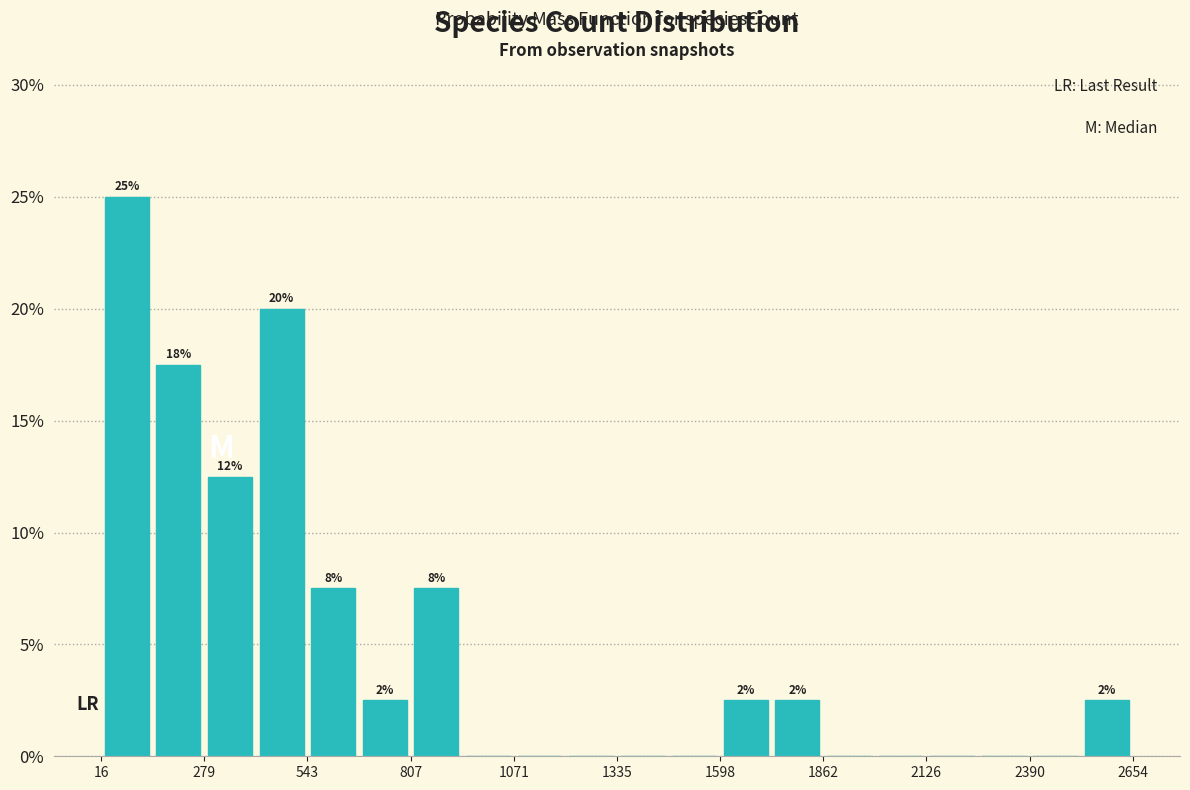

Read against the x-axis, roughly where is the centre of the tallest bar?

100